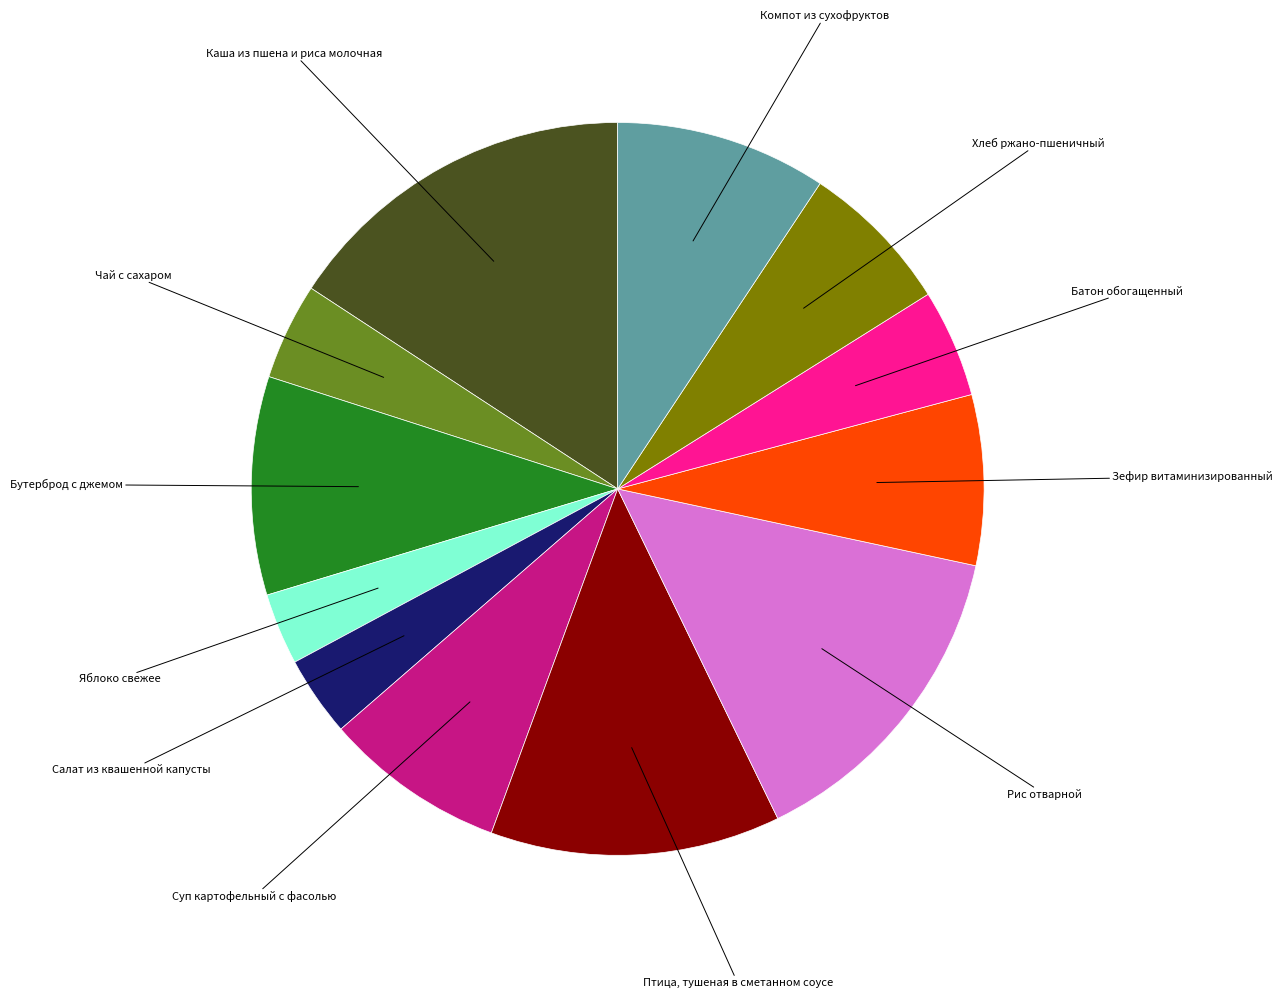

Does any single category account for the majority?

No